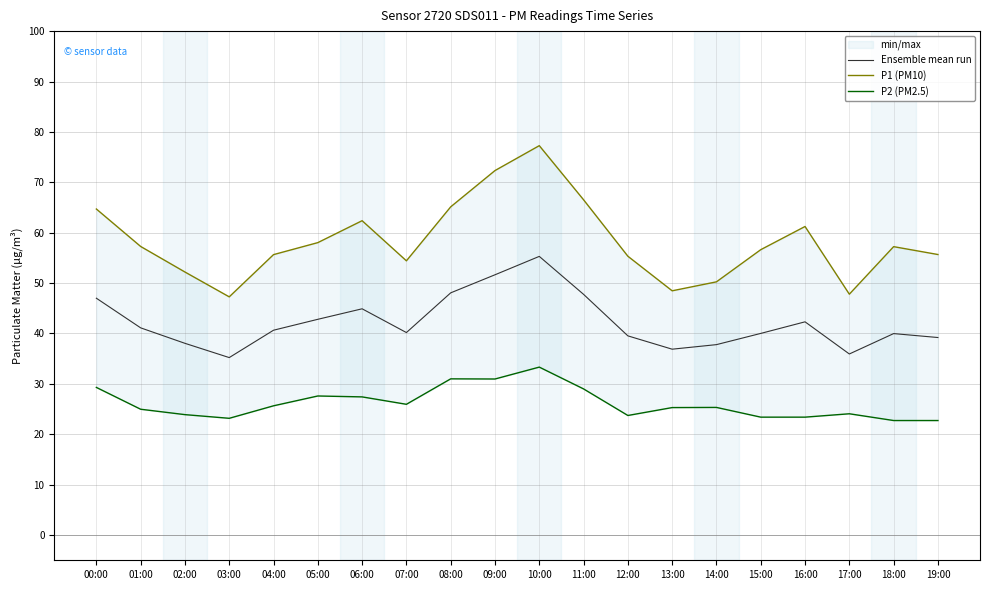

How many data points in Ensemble mean run are less than 40?

8